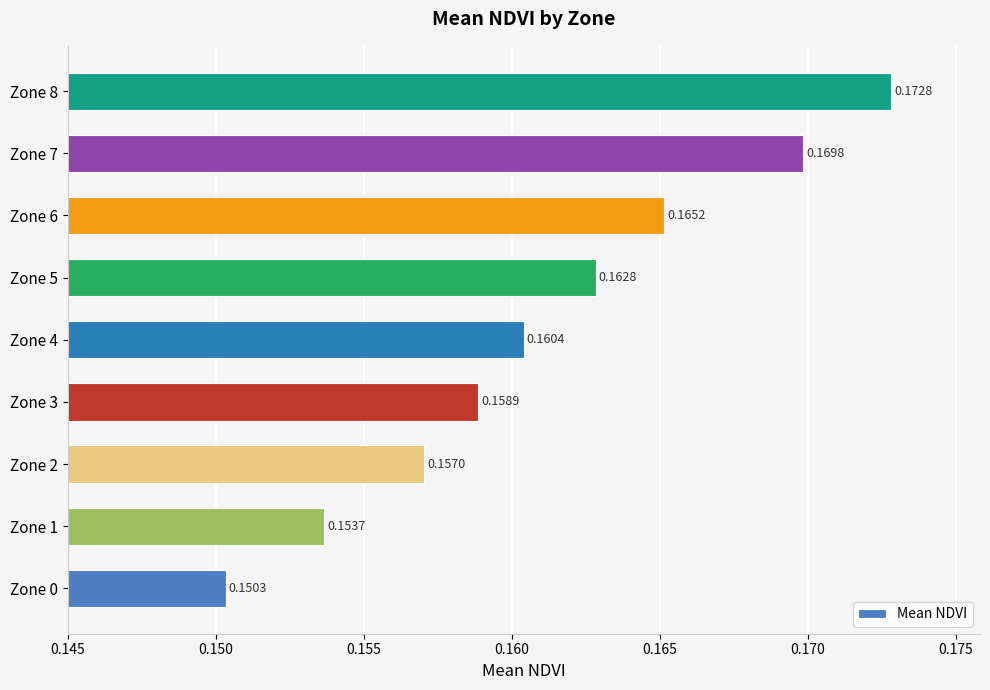

List the labels in order of value, smallest first.

Zone 0, Zone 1, Zone 2, Zone 3, Zone 4, Zone 5, Zone 6, Zone 7, Zone 8